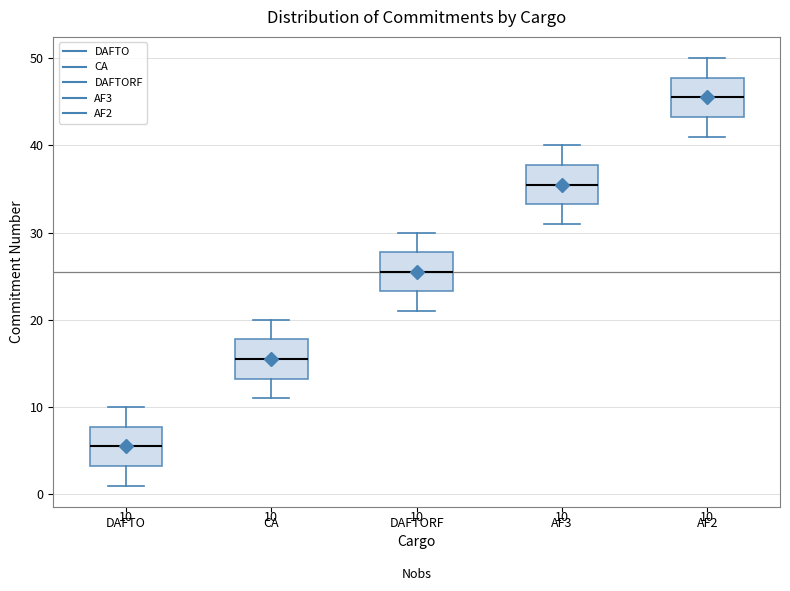

Which box has the highest median line?

AF2